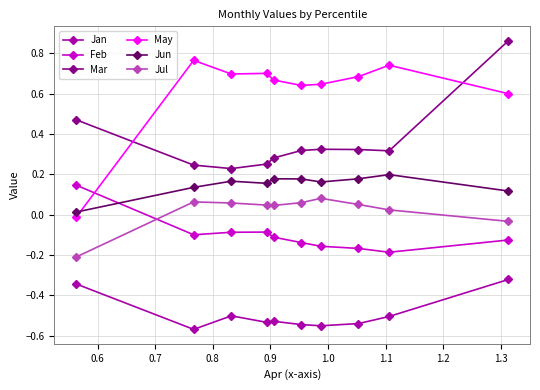

True or false: Jun and Jul intersect in this chart.

False